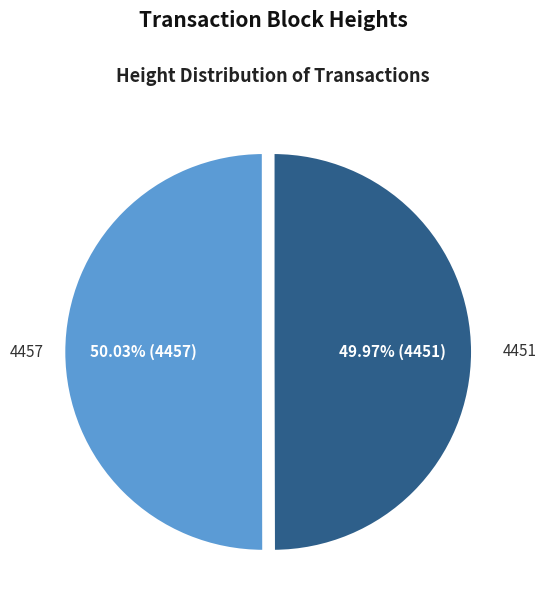

Is it true that 4451 is 50% of the pie?

True